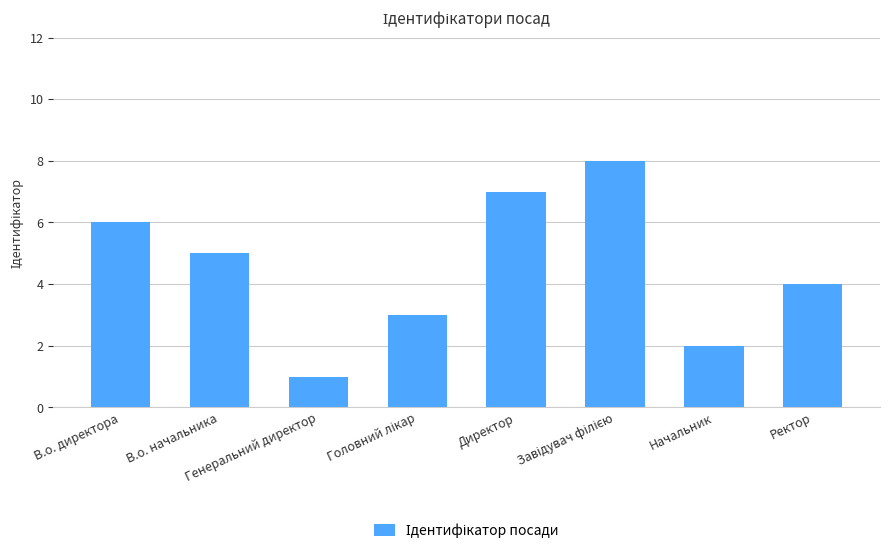

What is the difference between the maximum and minimum values?

7